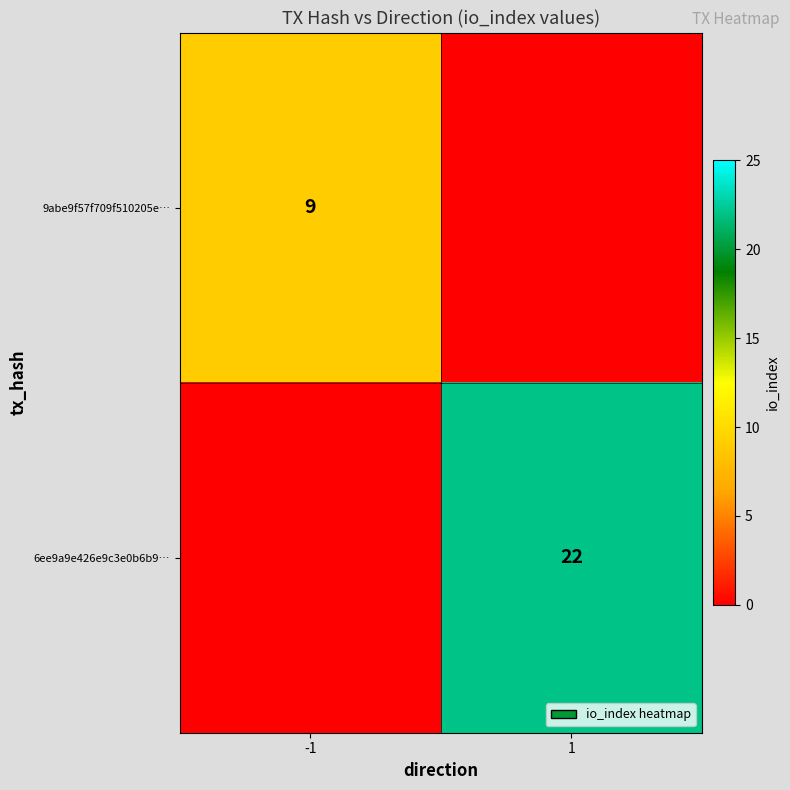

Is the value of 6ee9a9e426e9c3e0b6b9… at 1 greater than the value of 9abe9f57f709f510205e… at -1?

Yes